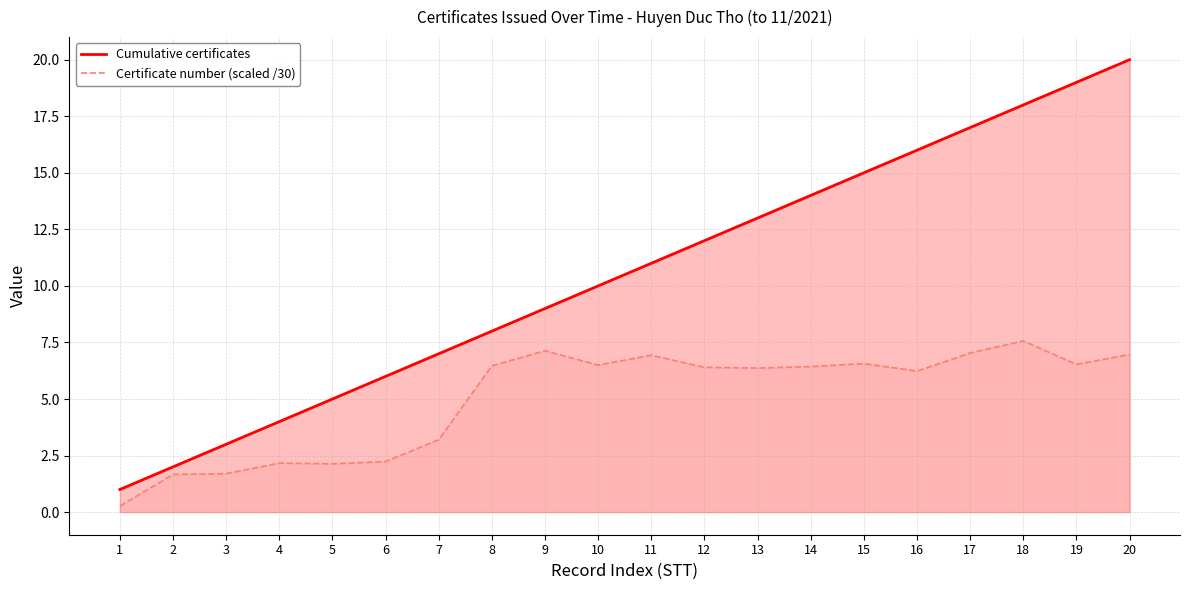

Does the chart have visible grid lines?

Yes